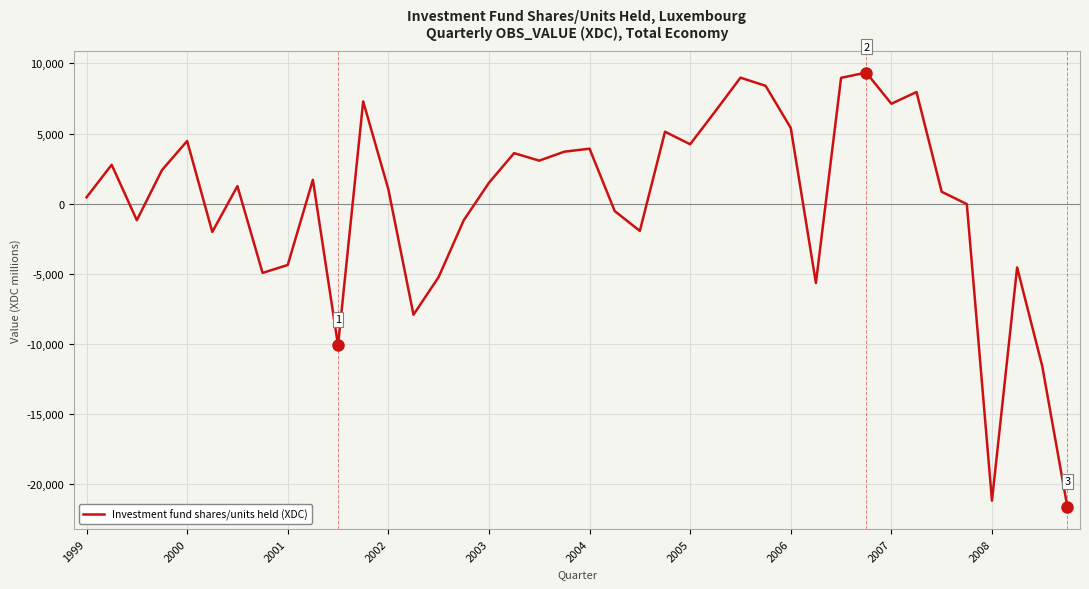

What is the difference between the maximum and minimum values?

31010.1